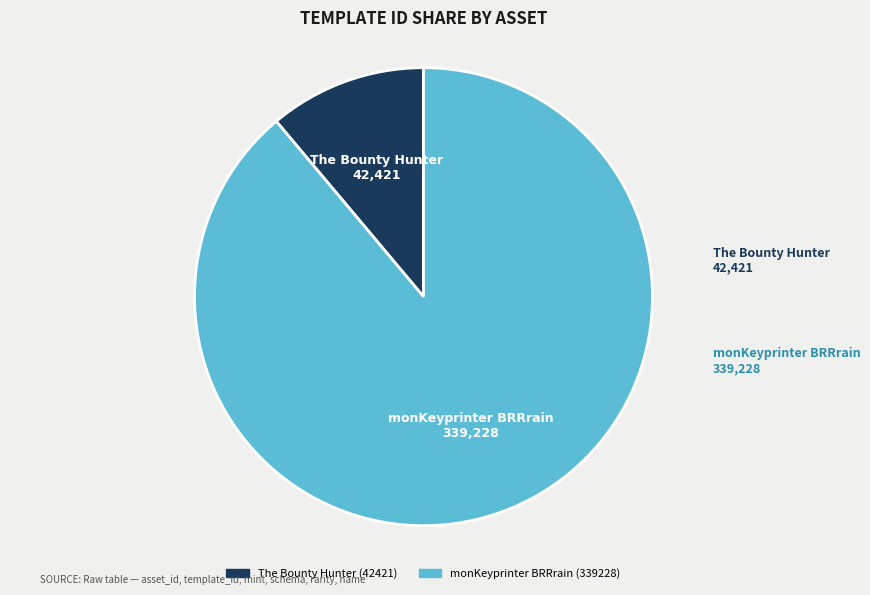

Is there a majority slice in this chart?

Yes